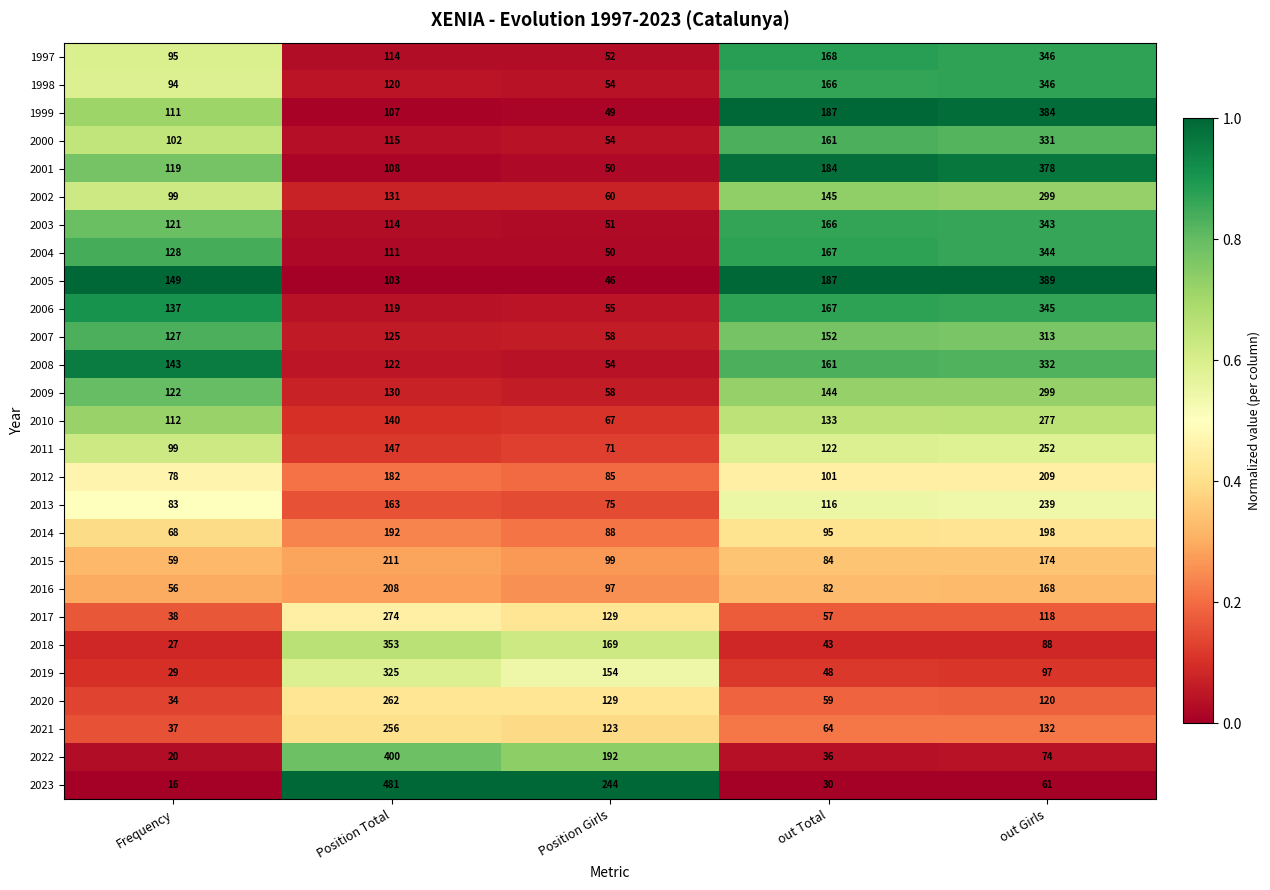

Which series has the widest spread of values?

2023